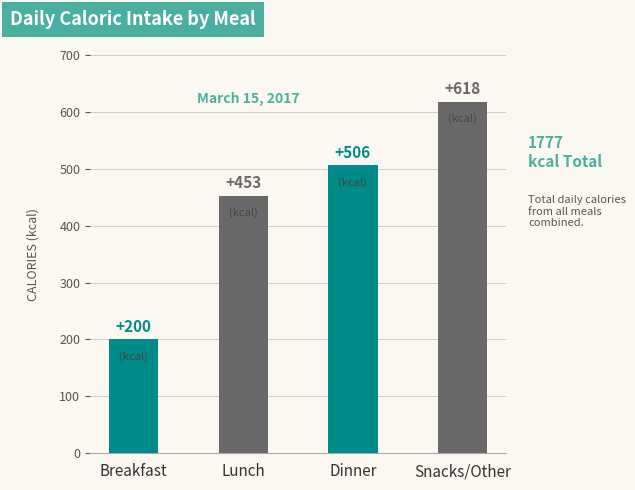

Count the number of values greater than 506.

1